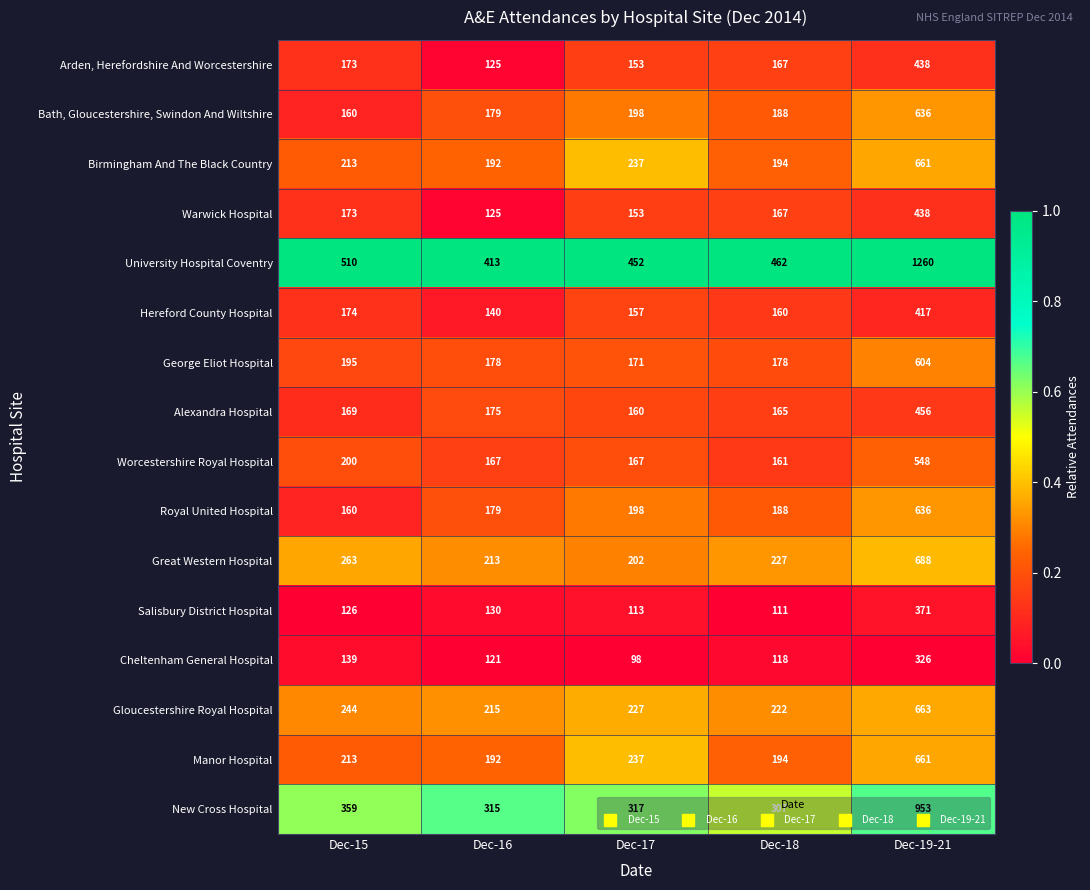

What is the spread (max minus min) of values at Dec-19-21?

934